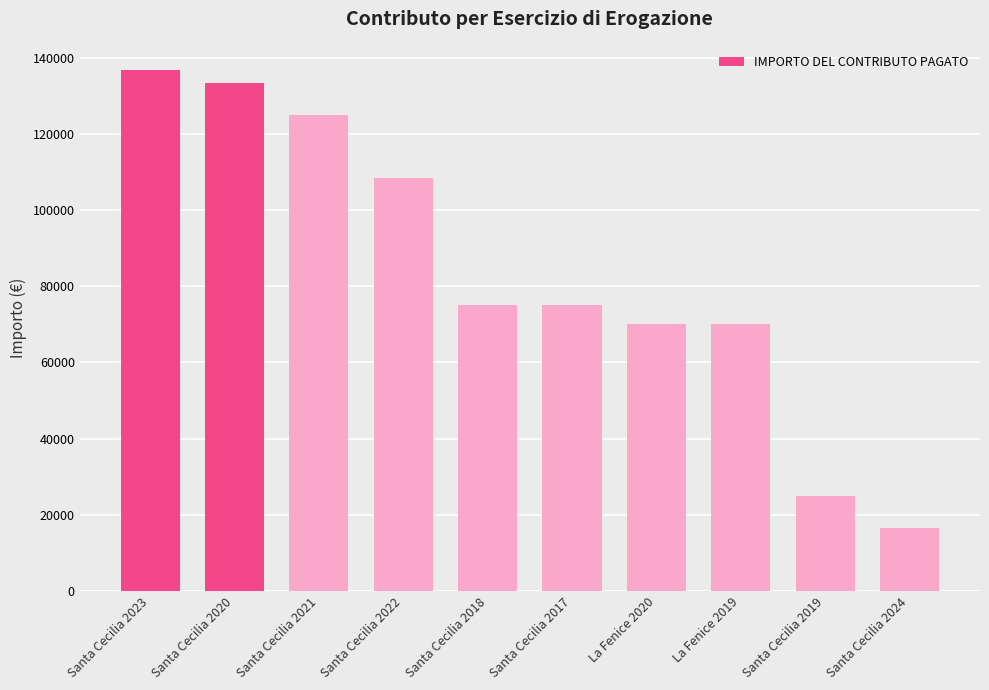

What value does the data have at Santa Cecilia 2023?

136666.7